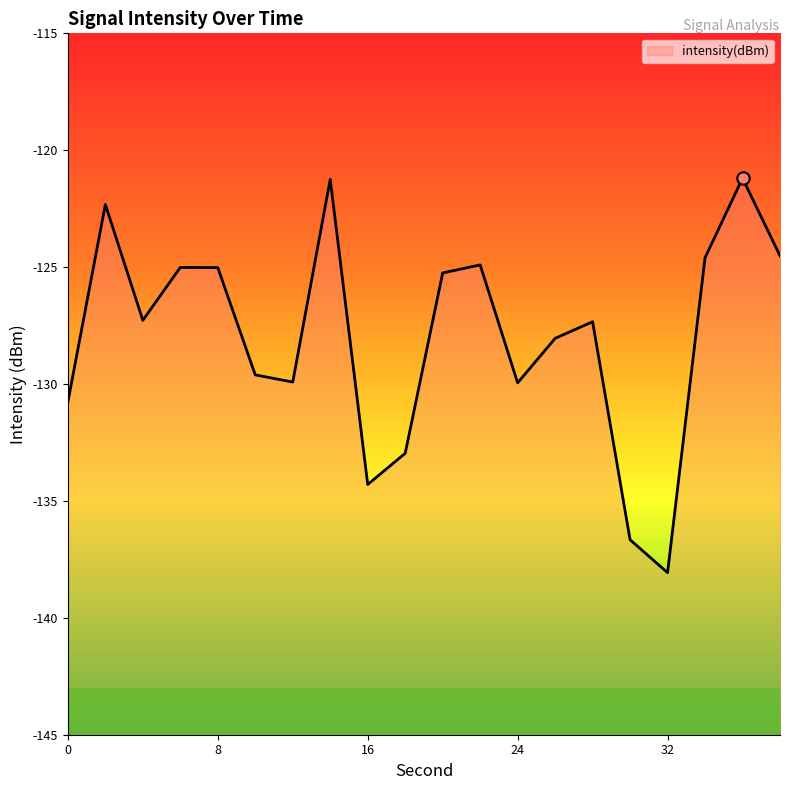

What is the change in value from 22 to 26?

-3.1